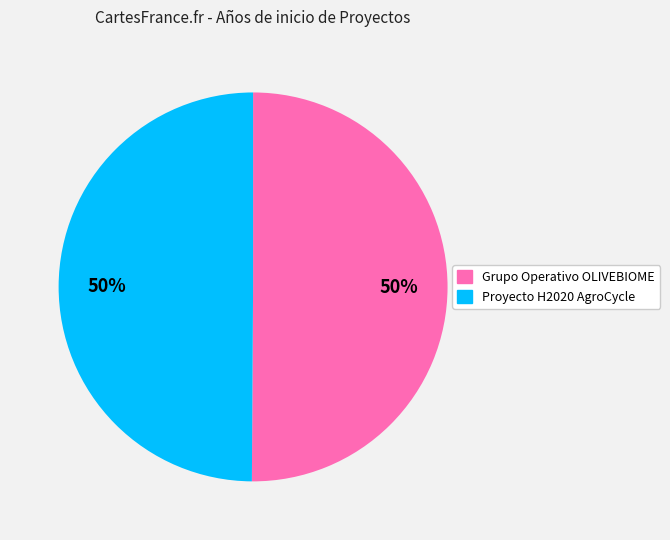

What percentage is the Proyecto H2020 AgroCycle slice, to the nearest percent?

50%